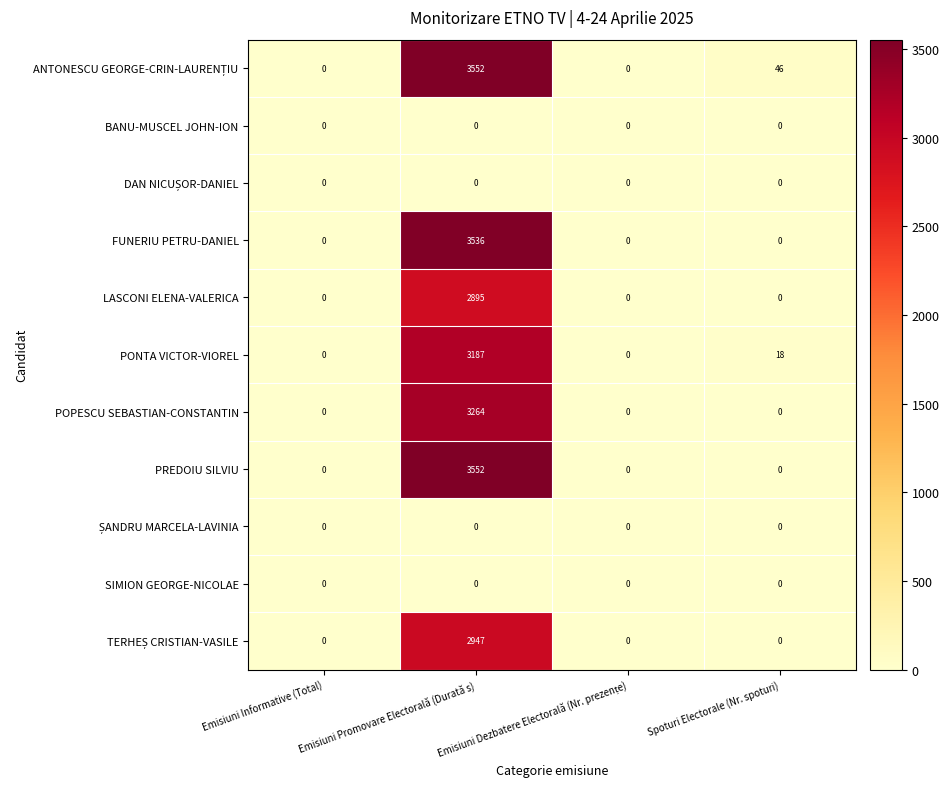

What is the spread (max minus min) of values at Spoturi Electorale (Nr. spoturi)?

46